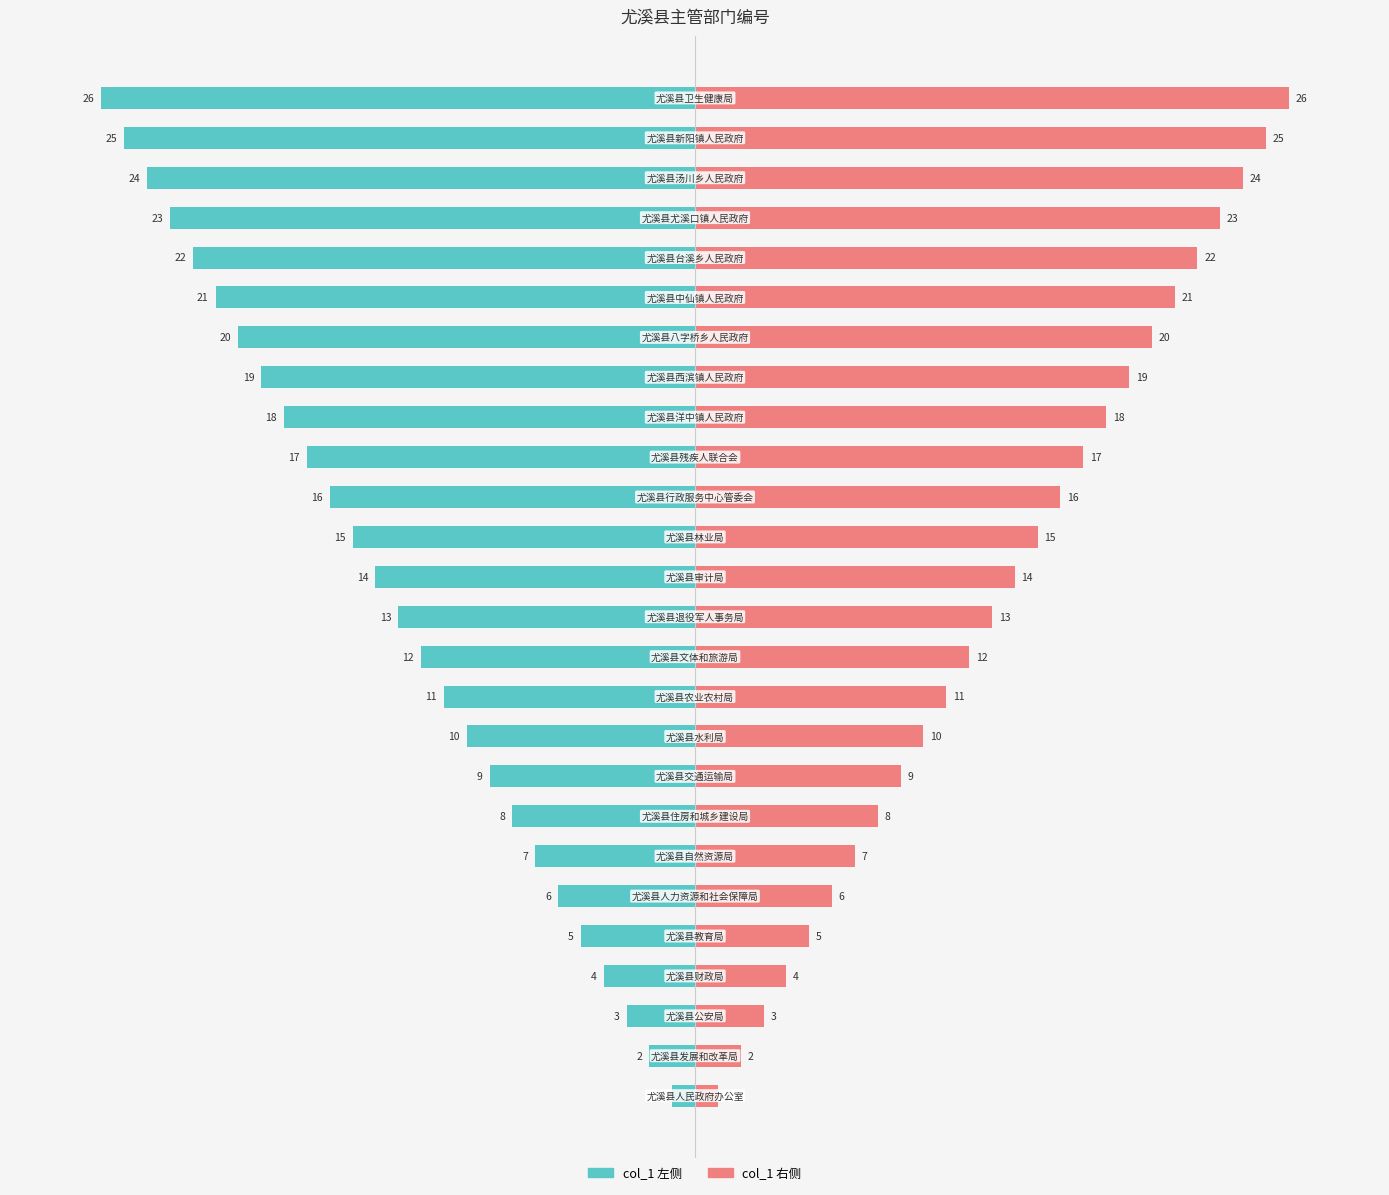

Reading right to left, what are all the values shown in this chart?

col_1 (主管部门编号): 25=-26	24=-25	23=-24	22=-23	21=-22	20=-21	19=-20	18=-19	17=-18	16=-17	15=-16	14=-15	13=-14	12=-13	11=-12	10=-11	9=-10	8=-9	7=-8	6=-7	5=-6	4=-5	3=-4	2=-3	1=-2	0=-1
col_1 (参考值): 25=26	24=25	23=24	22=23	21=22	20=21	19=20	18=19	17=18	16=17	15=16	14=15	13=14	12=13	11=12	10=11	9=10	8=9	7=8	6=7	5=6	4=5	3=4	2=3	1=2	0=1